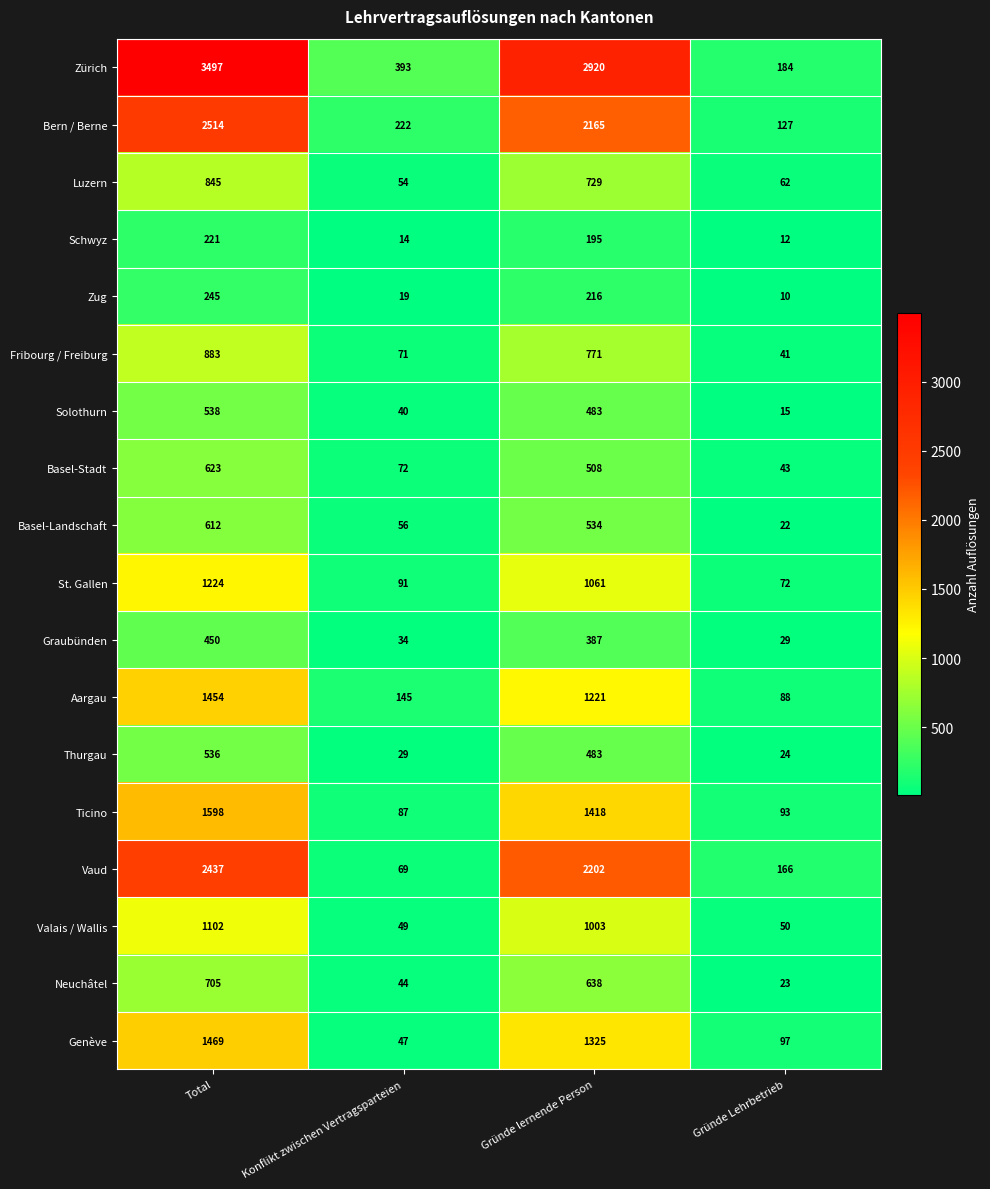

Count the number of data series in this chart.

18